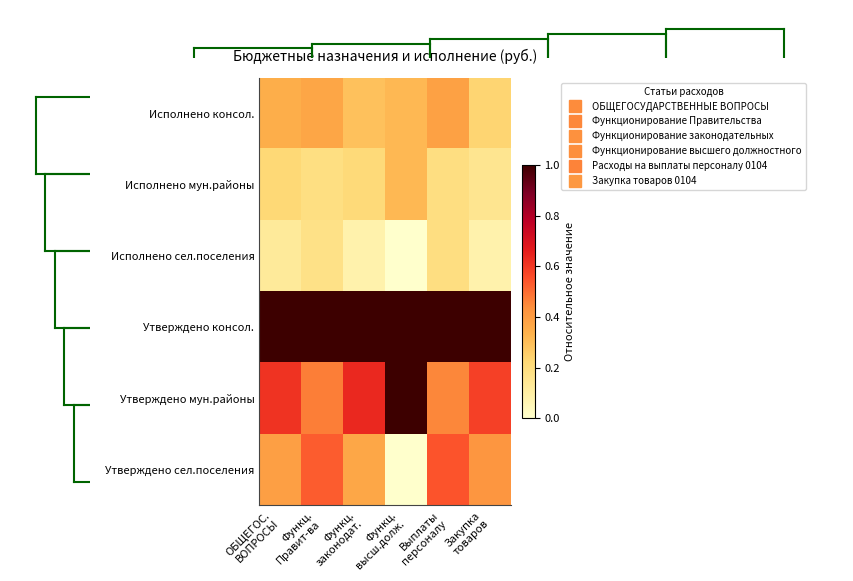

Reading left to right, what are all the values shown in this chart?

Исполнено консол.: ОБЩЕГОС.
ВОПРОСЫ=0.3	Функц.
Правит-ва=0.4	Функц.
законодат.=0.3	Функц.
высш.долж.=0.3	Выплаты
персоналу=0.4	Закупка
товаров=0.2
Исполнено мун.районы: ОБЩЕГОС.
ВОПРОСЫ=0.2	Функц.
Правит-ва=0.2	Функц.
законодат.=0.2	Функц.
высш.долж.=0.3	Выплаты
персоналу=0.2	Закупка
товаров=0.2
Исполнено сел.поселения: ОБЩЕГОС.
ВОПРОСЫ=0.1	Функц.
Правит-ва=0.2	Функц.
законодат.=0.1	Функц.
высш.долж.=0.0	Выплаты
персоналу=0.2	Закупка
товаров=0.1
Утверждено консол.: ОБЩЕГОС.
ВОПРОСЫ=1.0	Функц.
Правит-ва=1.0	Функц.
законодат.=1.0	Функц.
высш.долж.=1.0	Выплаты
персоналу=1.0	Закупка
товаров=1.0
Утверждено мун.районы: ОБЩЕГОС.
ВОПРОСЫ=0.6	Функц.
Правит-ва=0.5	Функц.
законодат.=0.6	Функц.
высш.долж.=1.0	Выплаты
персоналу=0.5	Закупка
товаров=0.6
Утверждено сел.поселения: ОБЩЕГОС.
ВОПРОСЫ=0.4	Функц.
Правит-ва=0.5	Функц.
законодат.=0.4	Функц.
высш.долж.=0.0	Выплаты
персоналу=0.5	Закупка
товаров=0.4